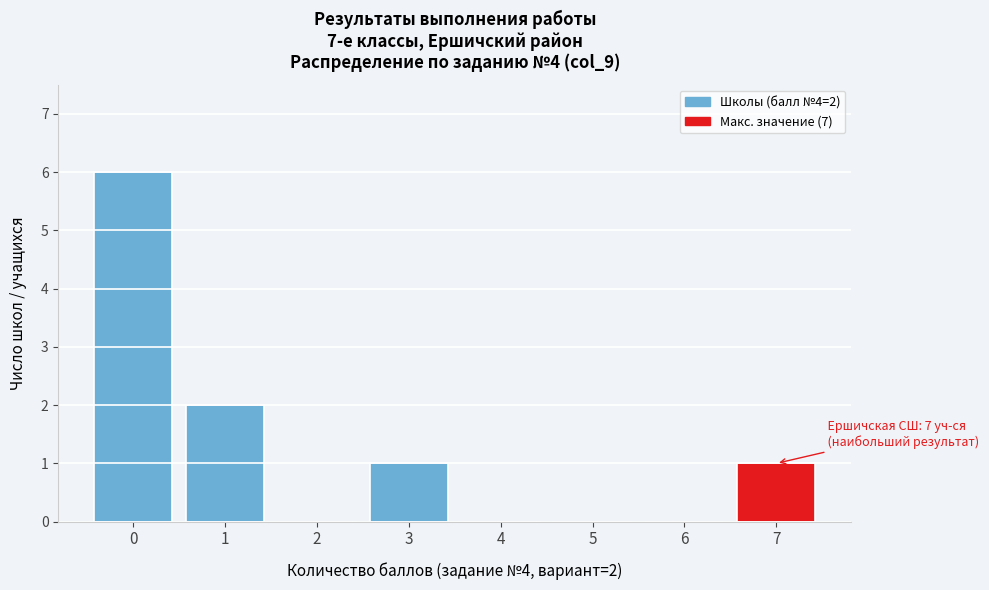

Reading left to right, list all the values displayed in this chart.

0=6	1=2	2=0	3=1	4=0	5=0	6=0	7=1